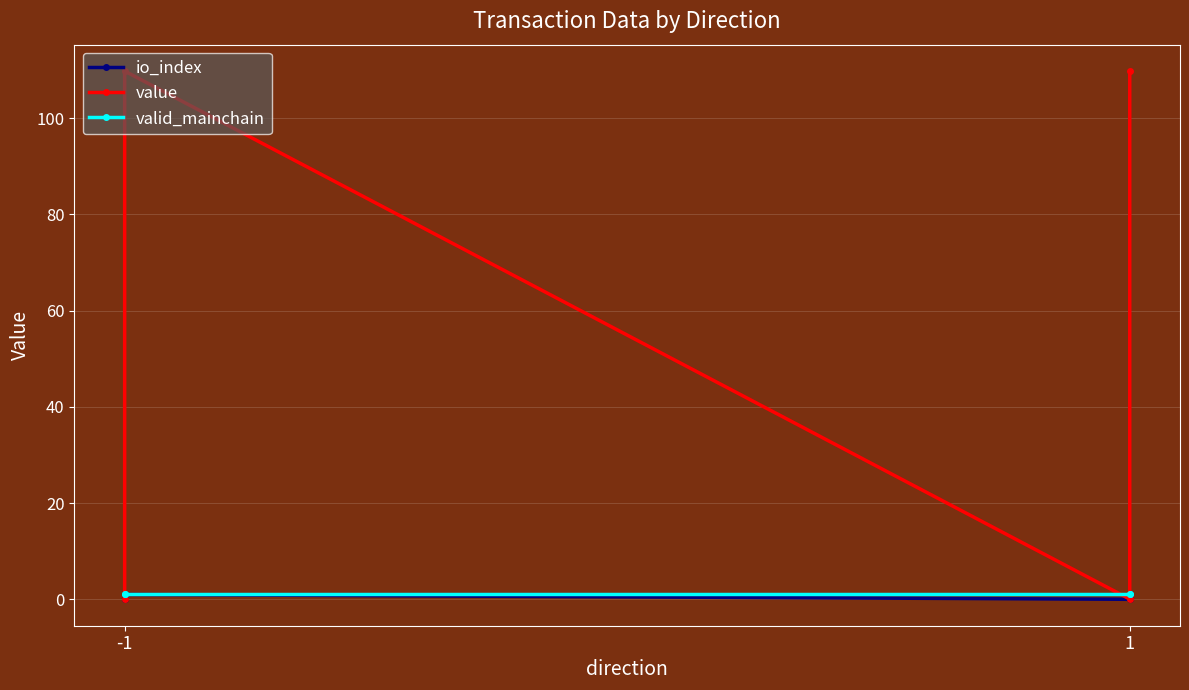

Which series has the largest total across all categories?

value